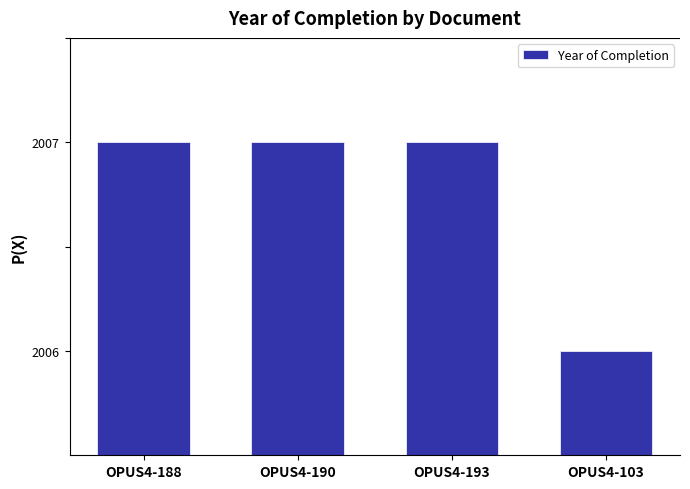

The value at OPUS4-103 is 3517. True or false?

False